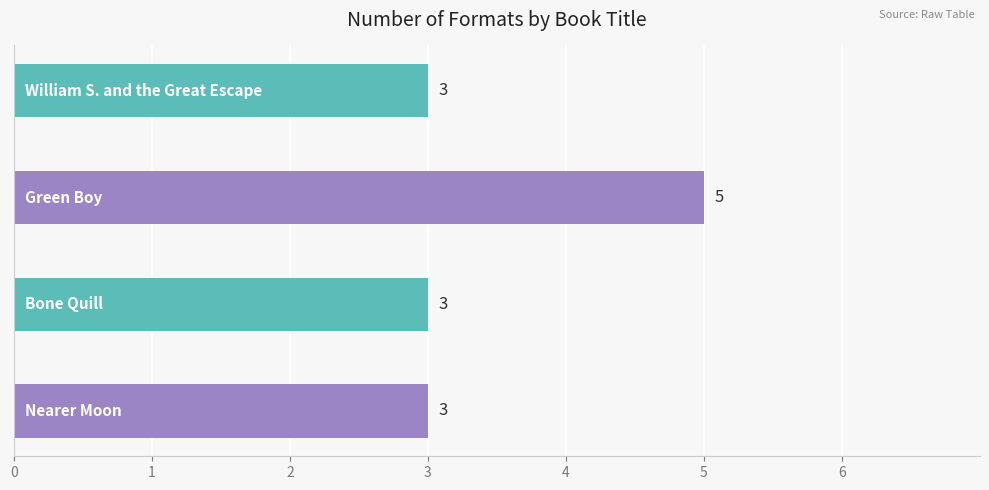

Reading bottom to top, transcribe all the data shown in this chart.

3	3	5	3